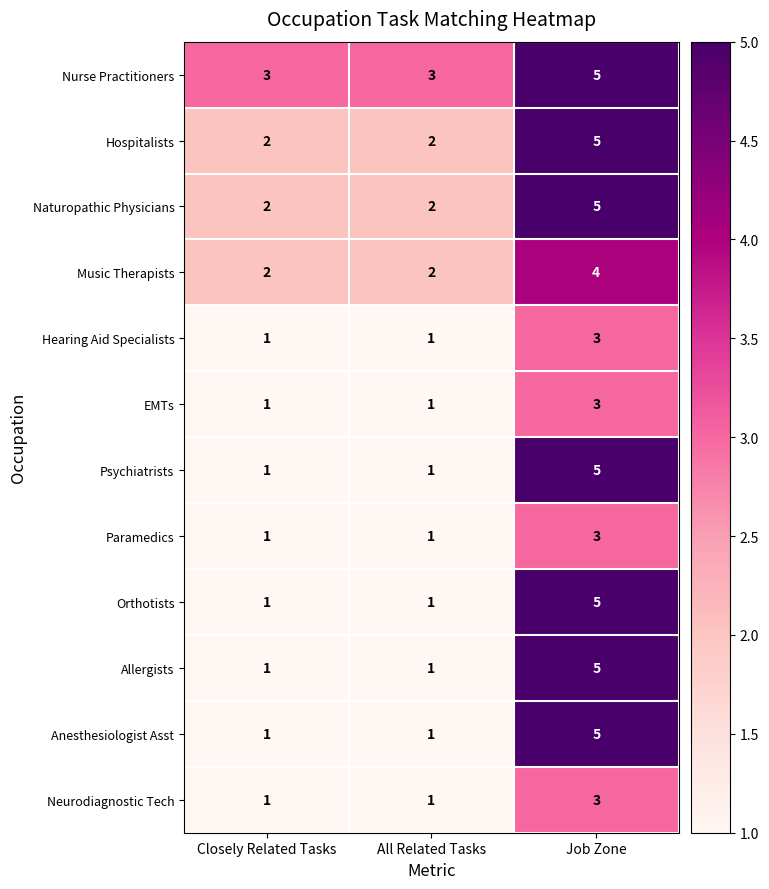

True or false: Paramedics has a value of 1 at All Related Tasks.

True